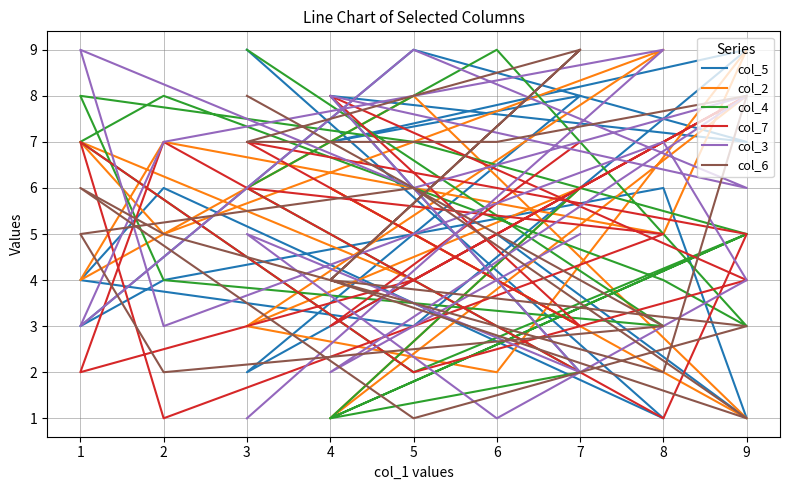

How many values in the col_3 series are below 6?

9